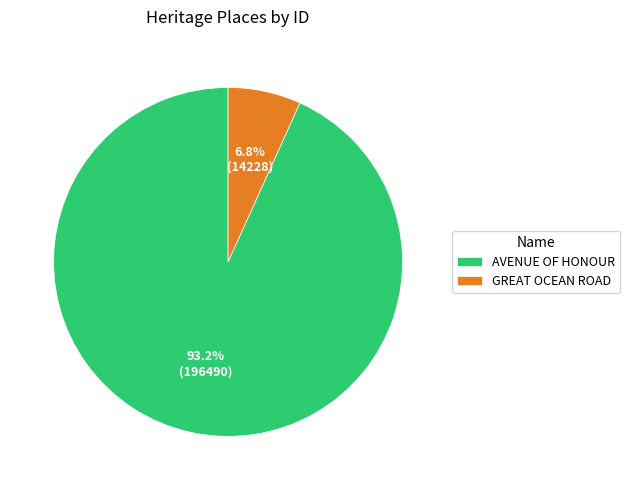

What percentage do AVENUE OF HONOUR and GREAT OCEAN ROAD together represent?

100.0%